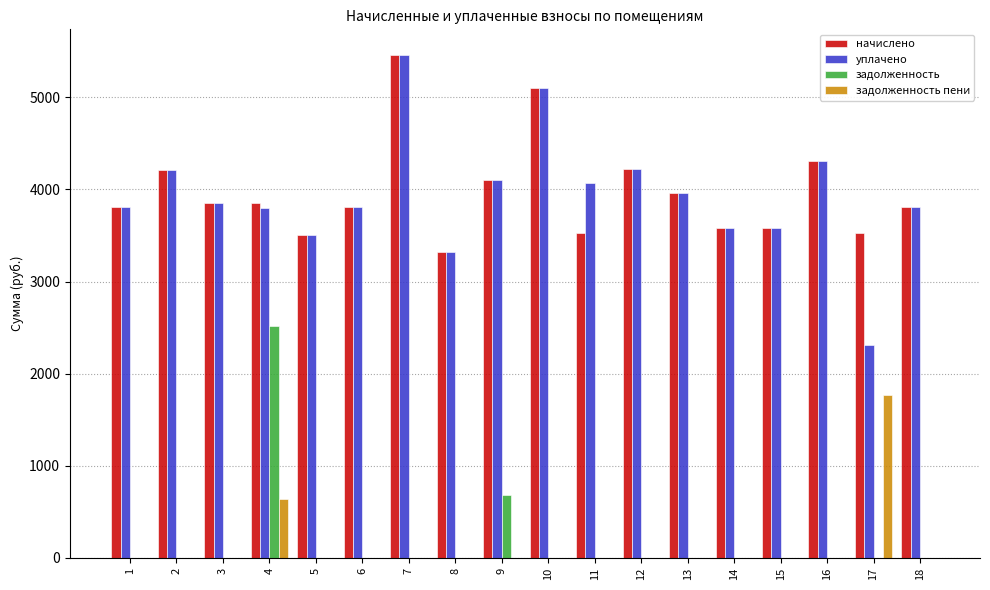

Is the value of задолженность at 4 greater than the value of задолженность пени at 16?

Yes